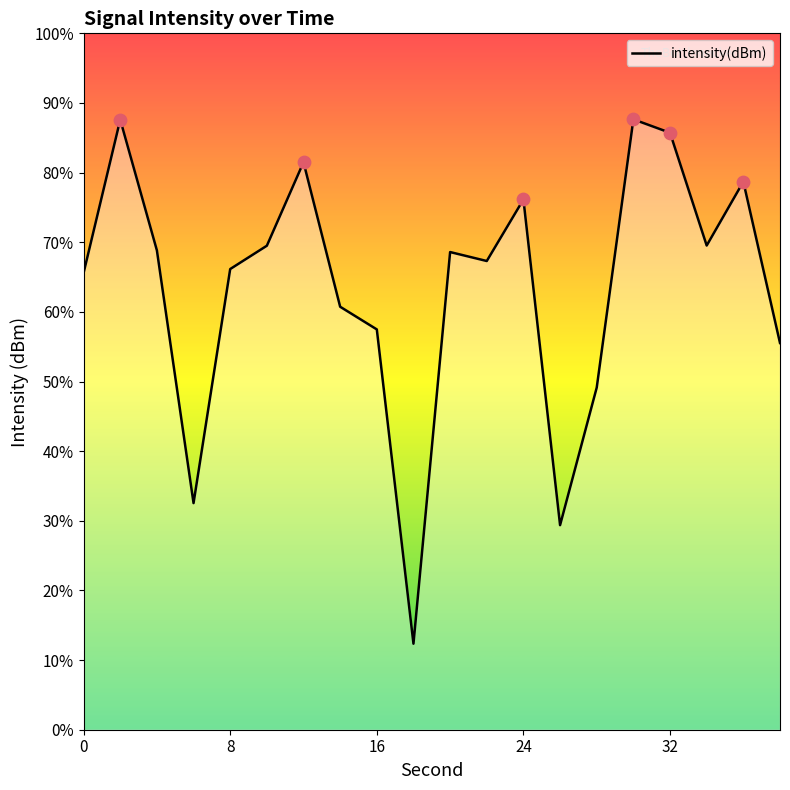

Which has a higher value, 26 or 38?

38